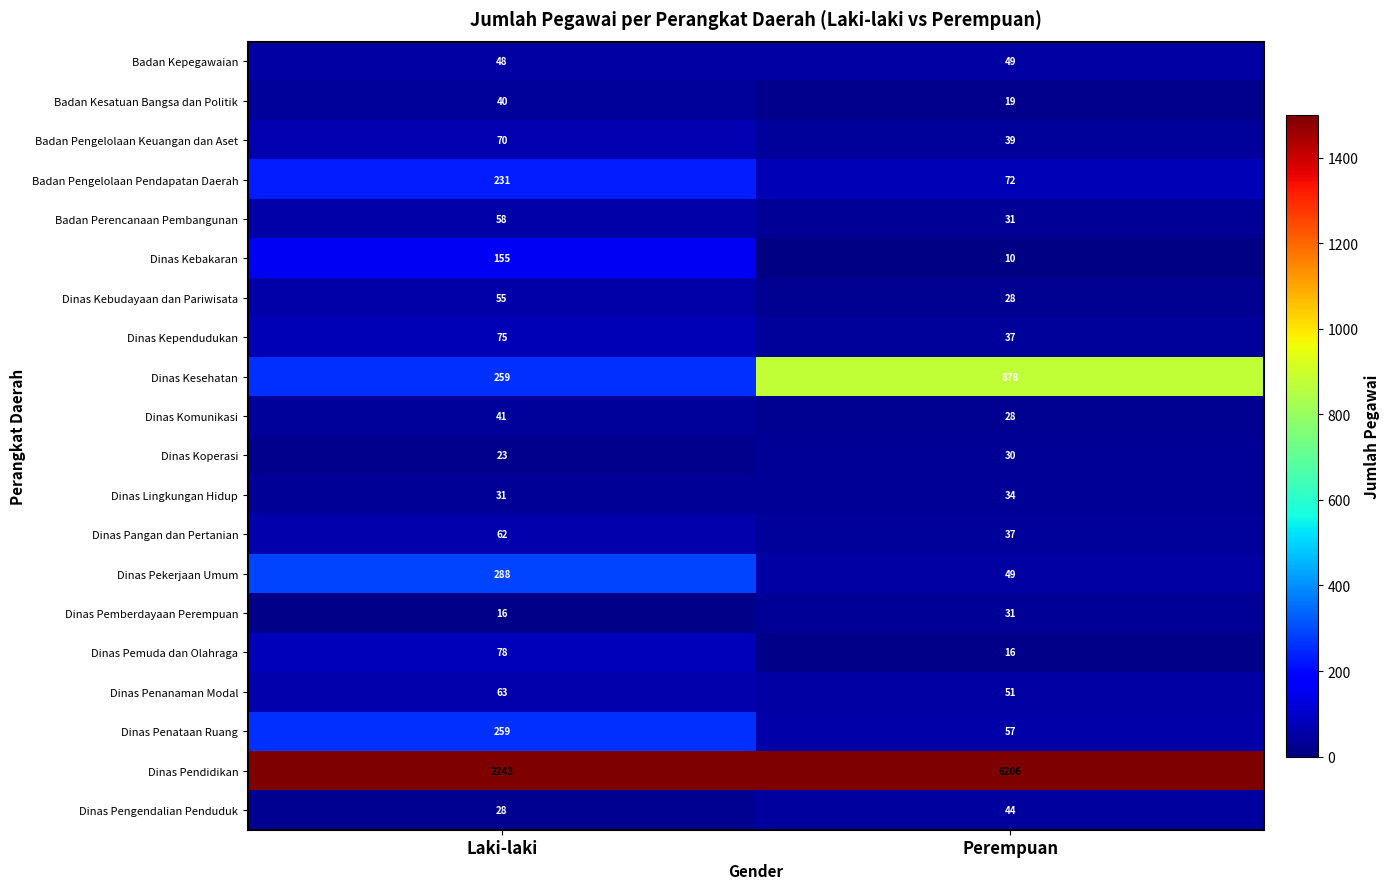

Which series has the largest total across all categories?

Dinas Pendidikan